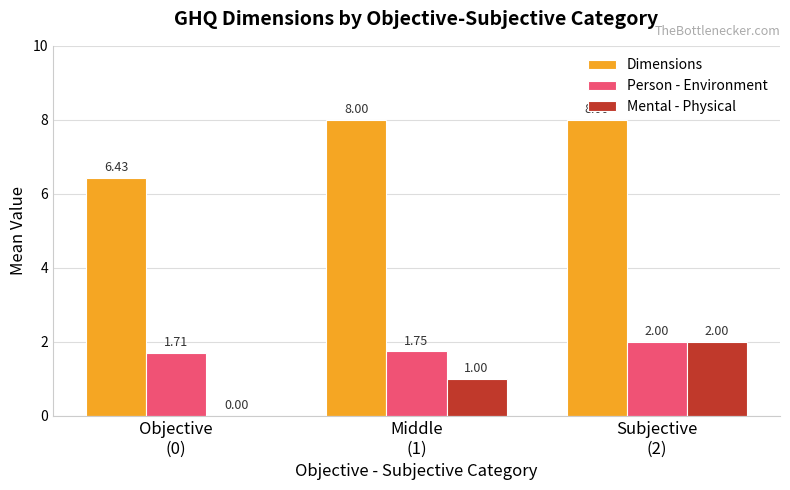

What is the sum of all Mental - Physical values?

3.0